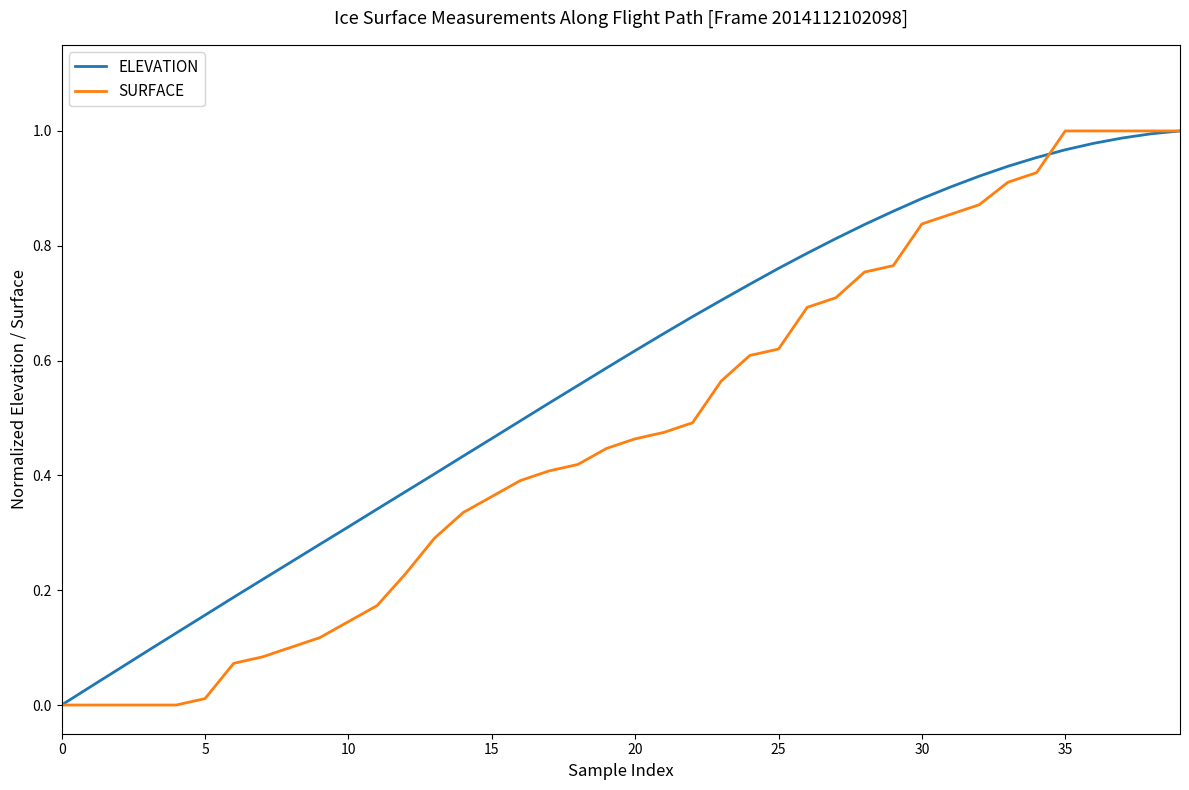

List the series in order of their overall mean, lowest first.

SURFACE, ELEVATION